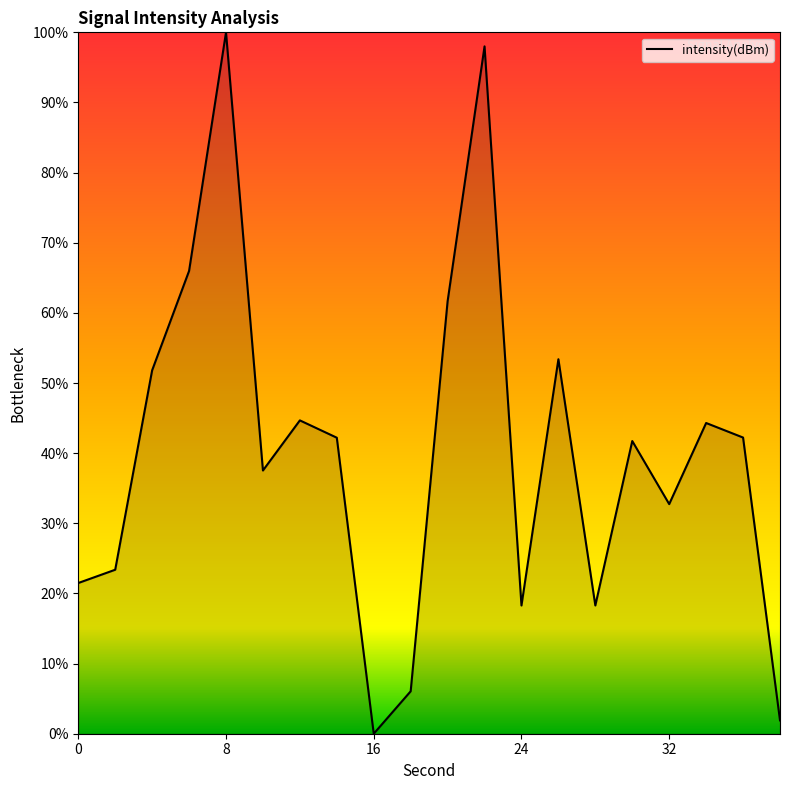

What is the difference between the maximum and minimum values?

100.0